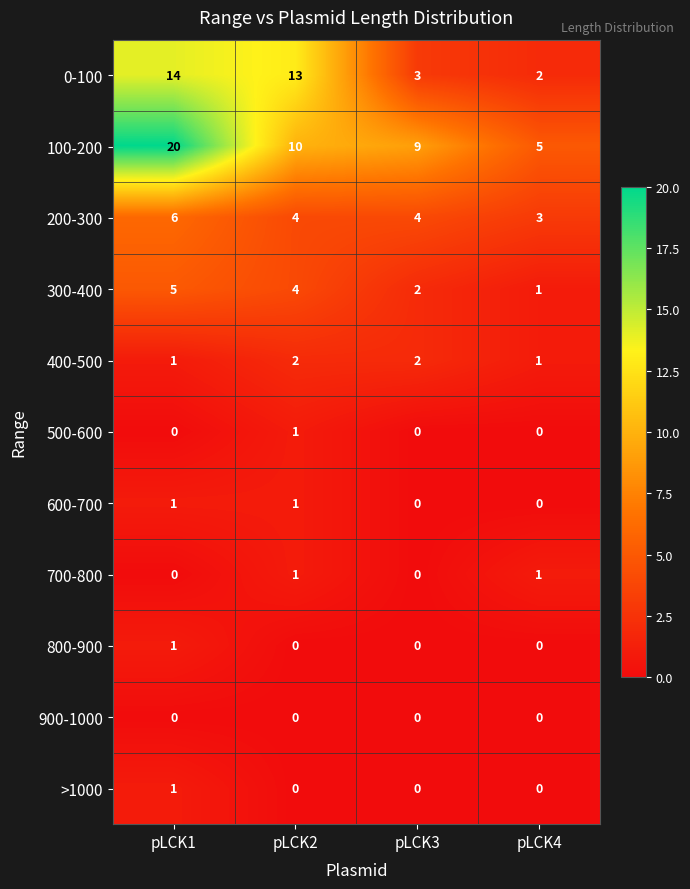

What is the approximate value of 200-300 at pLCK3?

4